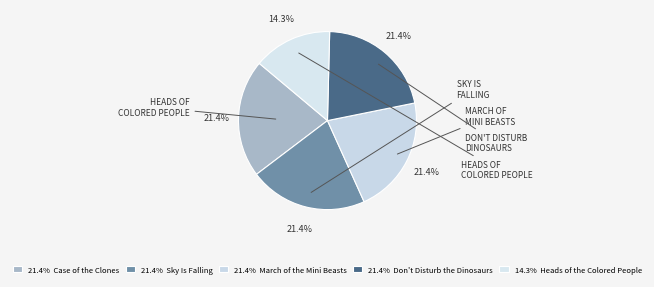

Which category has the biggest portion of the pie?

Case of the Clones